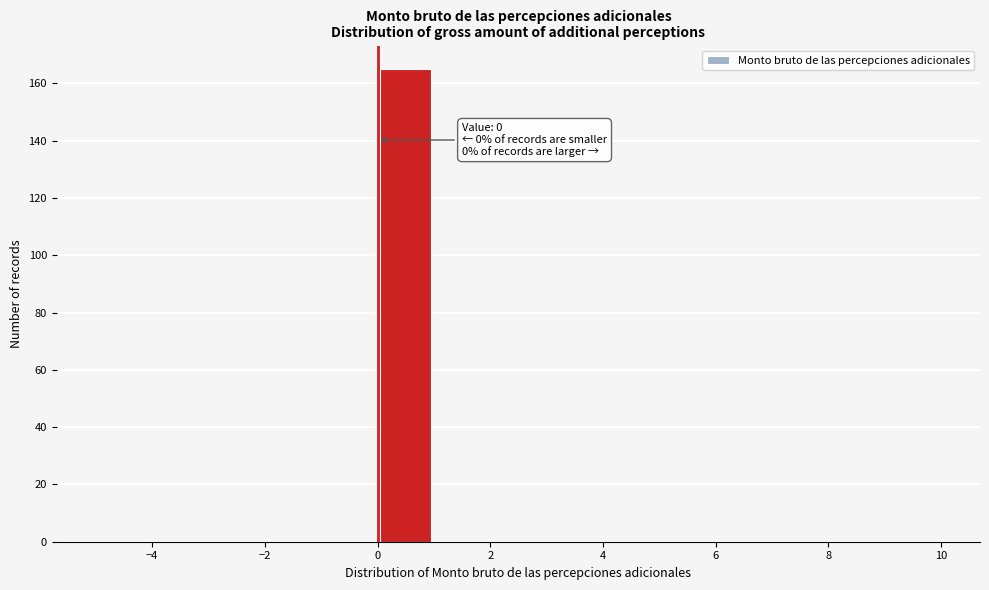

Over which range of the x-axis is the bar tallest?

0 to 1